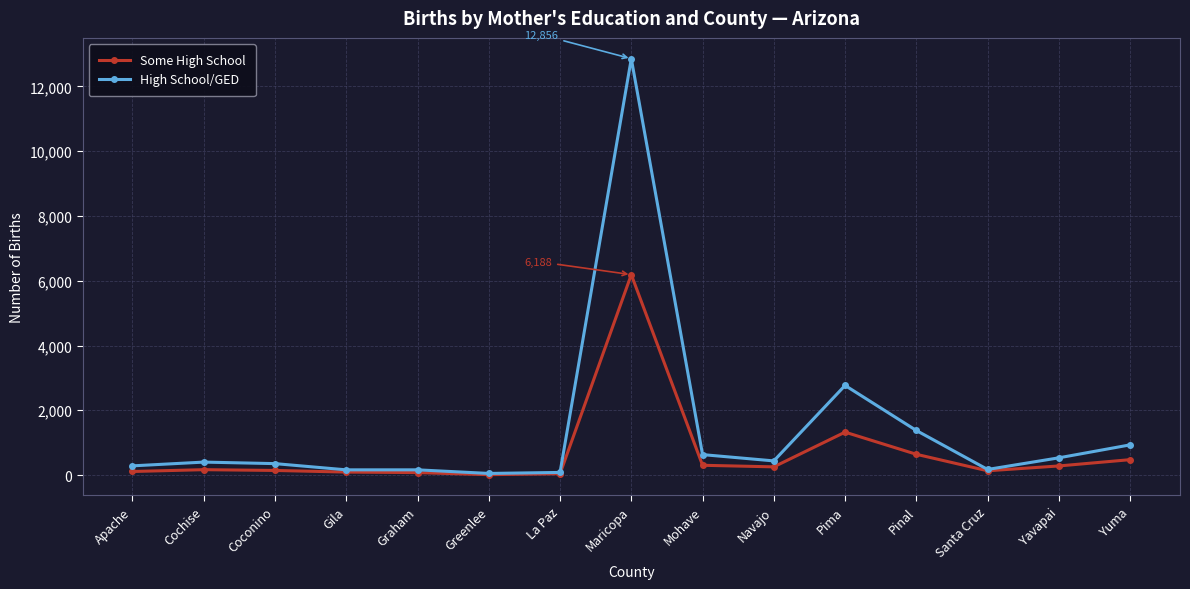

Is the value of Some High School at Pima greater than the value of High School/GED at La Paz?

Yes